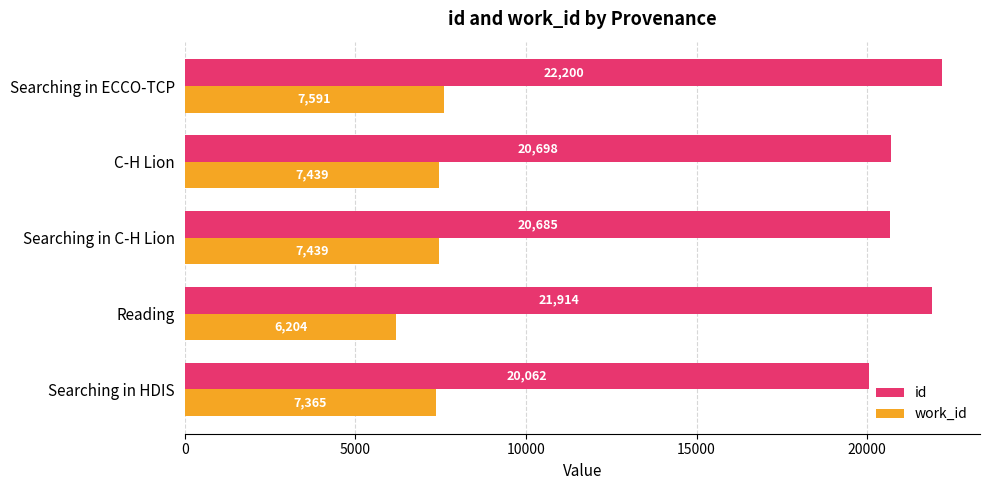

At which label is id closest to 21131?

C-H Lion